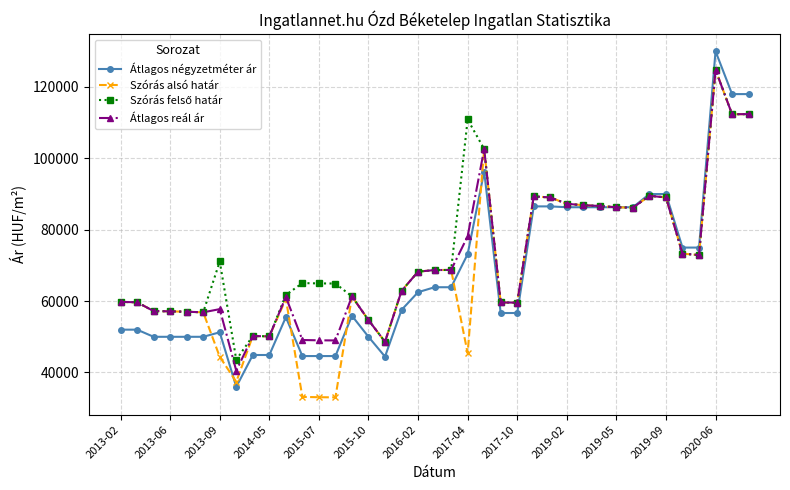

What is the highest value of the Átlagos reál ár series?

124783